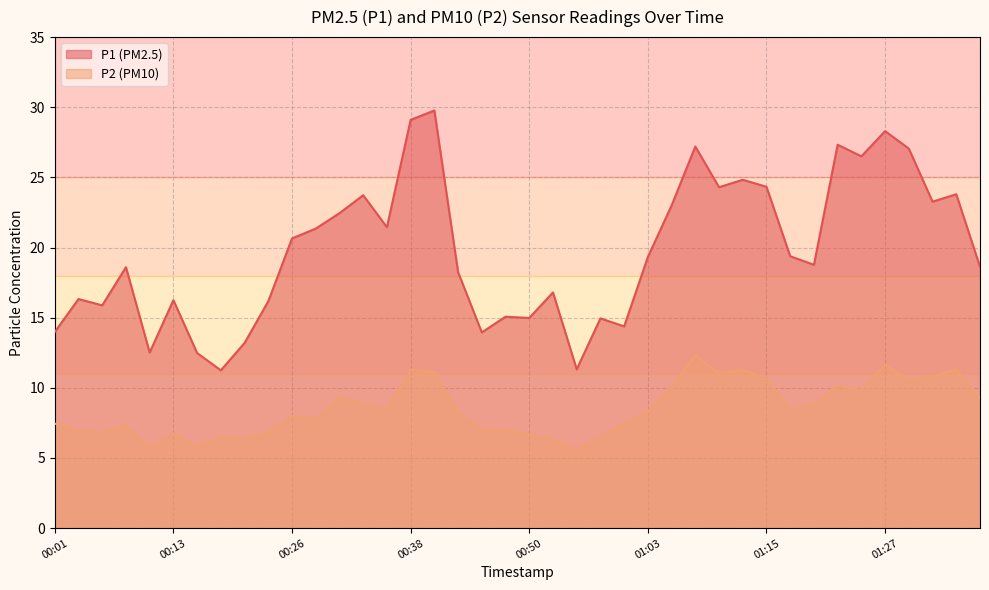

Count the number of data series in this chart.

2